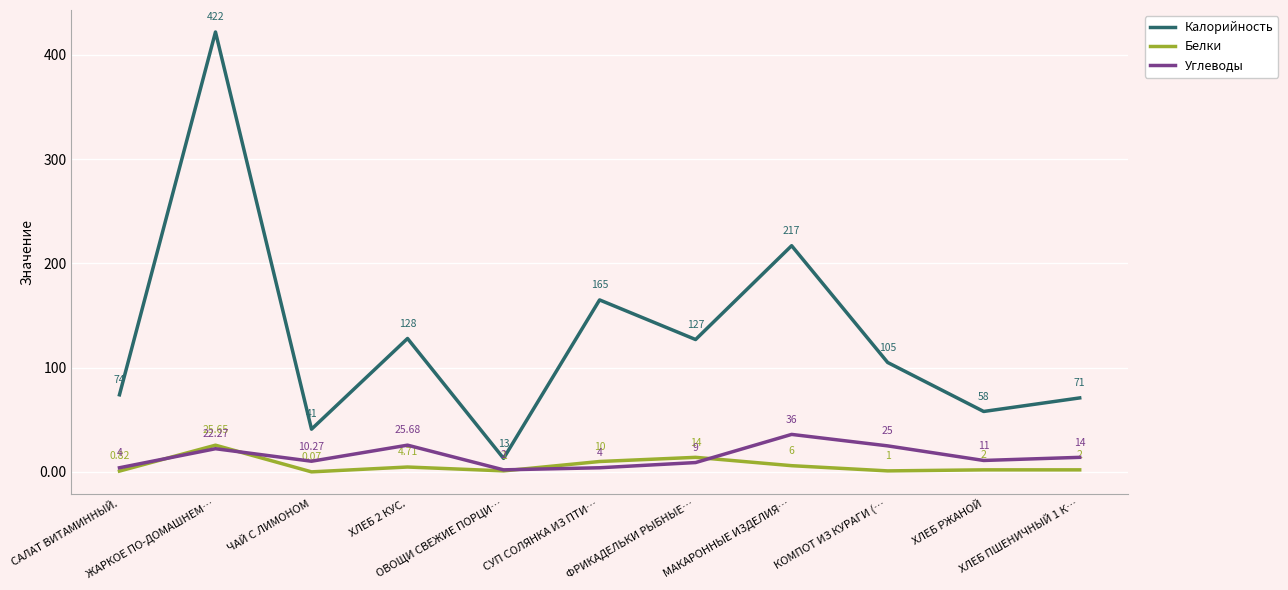

What is the difference between the maximum and minimum values in the Калорийность series?

409.0